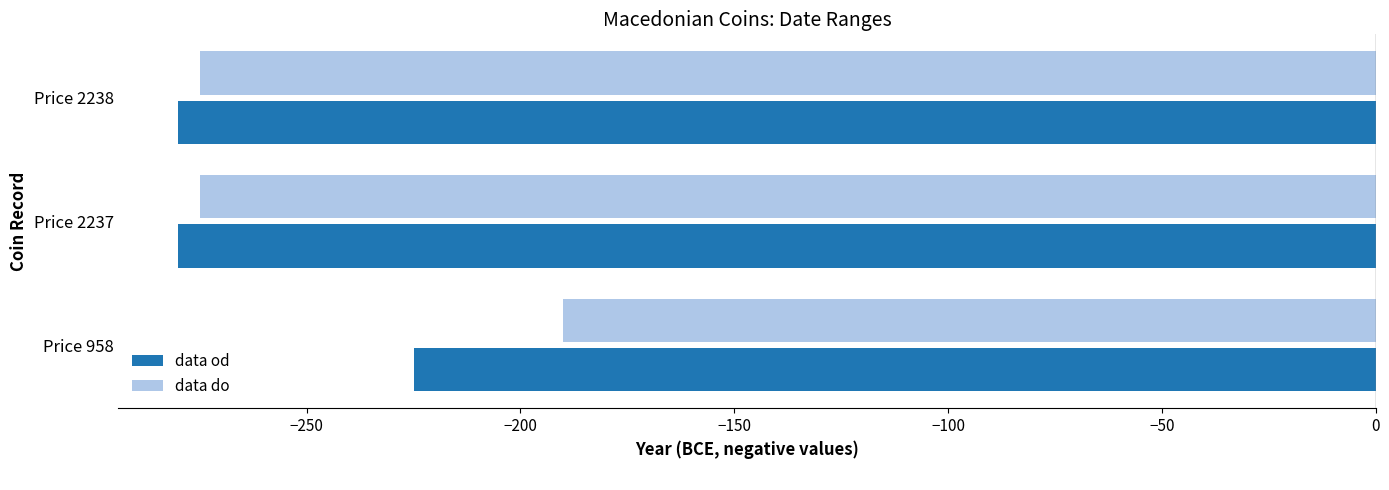

Rank the series by their maximum value, from lowest to highest.

data od, data do